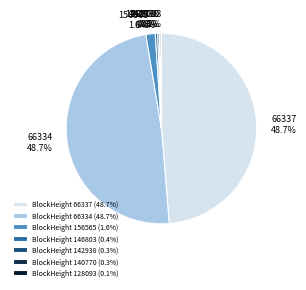

To the nearest percent, what is the difference between the largest and smallest slice percentages?

49%